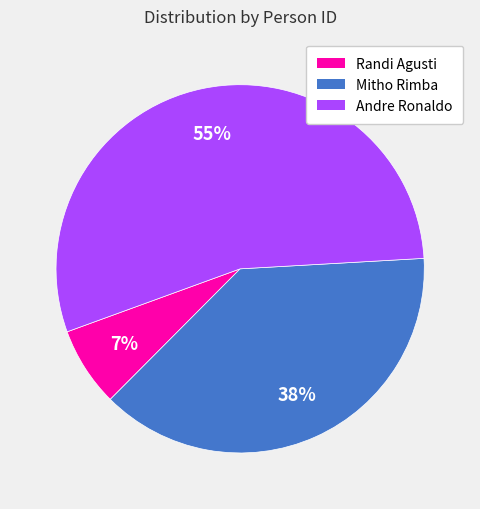

True or false: Randi Agusti accounts for 18% of the total.

False